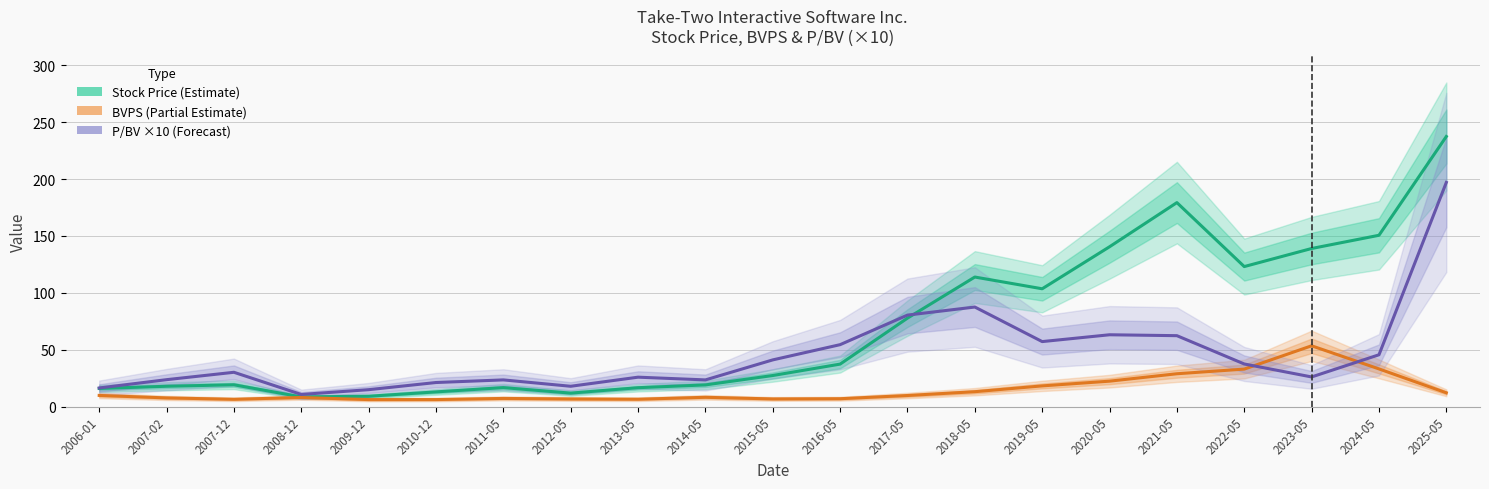

Rank the series by their maximum value, from lowest to highest.

BVPS (Partial Estimate), P/BV ×10 (Forecast), Stock Price (Estimate)